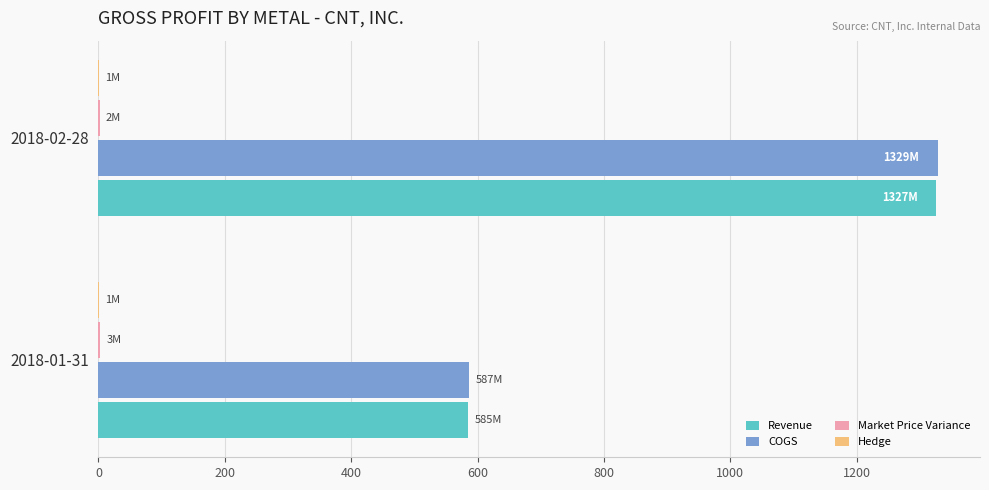

At which category is the sum across all series the highest?

2018-02-28